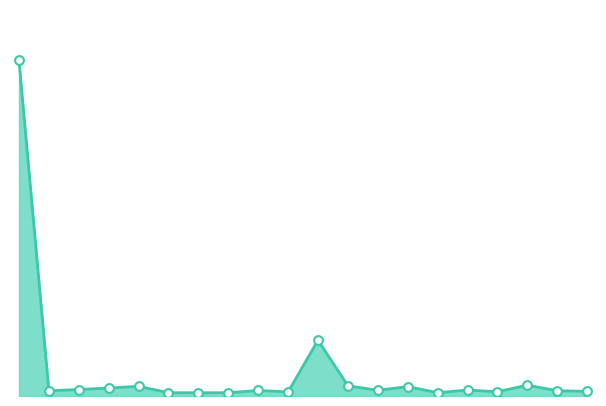

Is this an area chart (filled region under the line)?

Yes